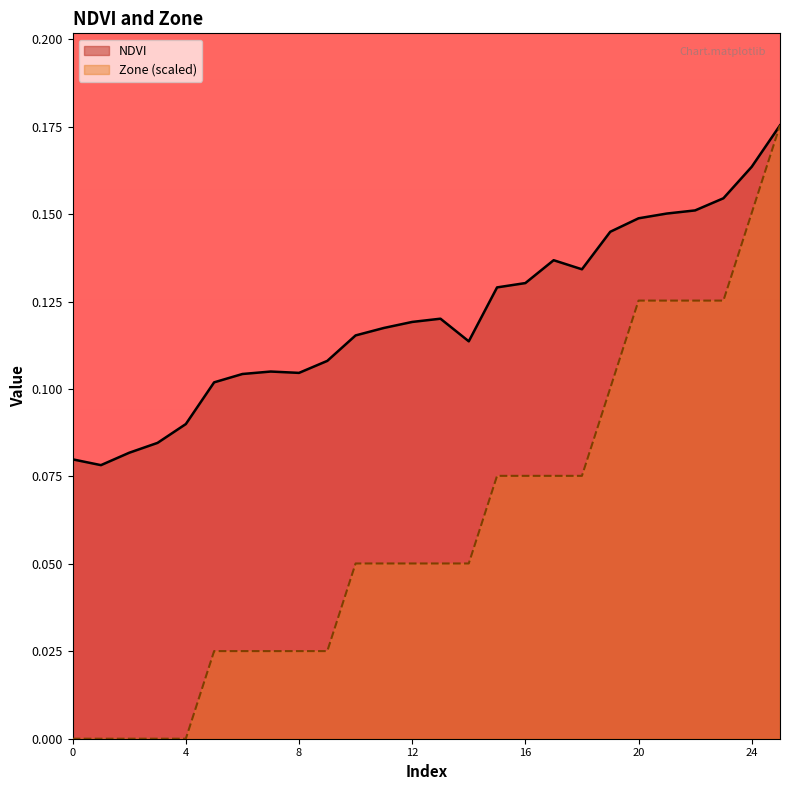

List the series in order of their overall mean, highest first.

NDVI, Zone (scaled)